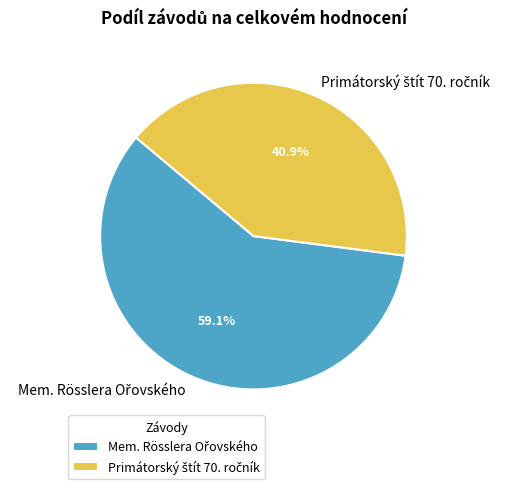

Does any single category account for the majority?

Yes